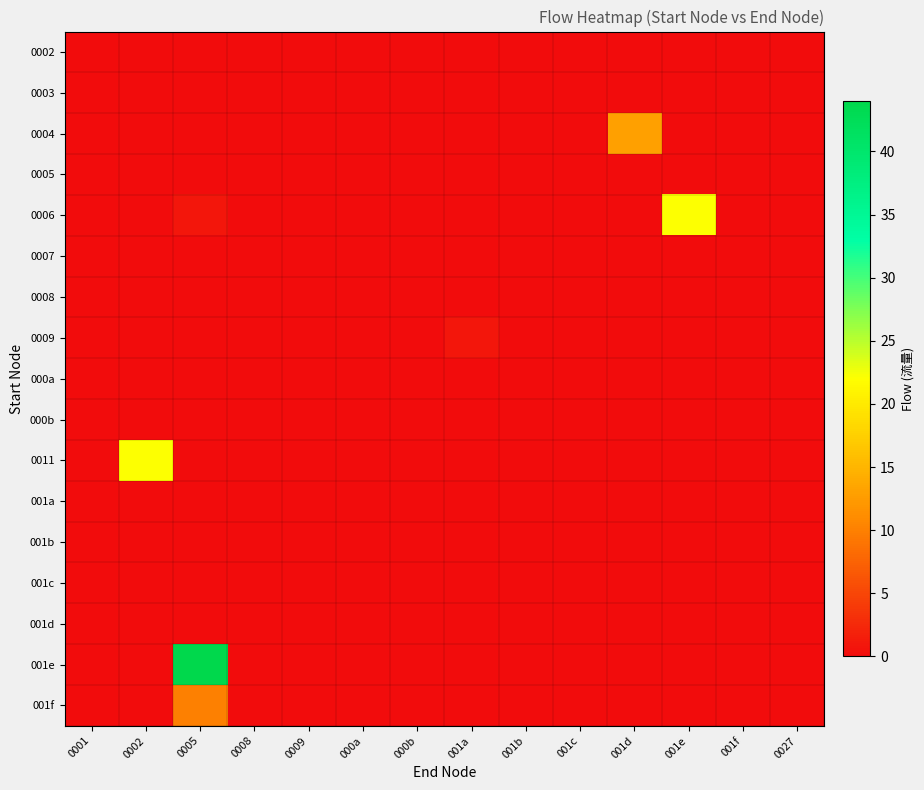

Which series has the largest total across all categories?

row_15